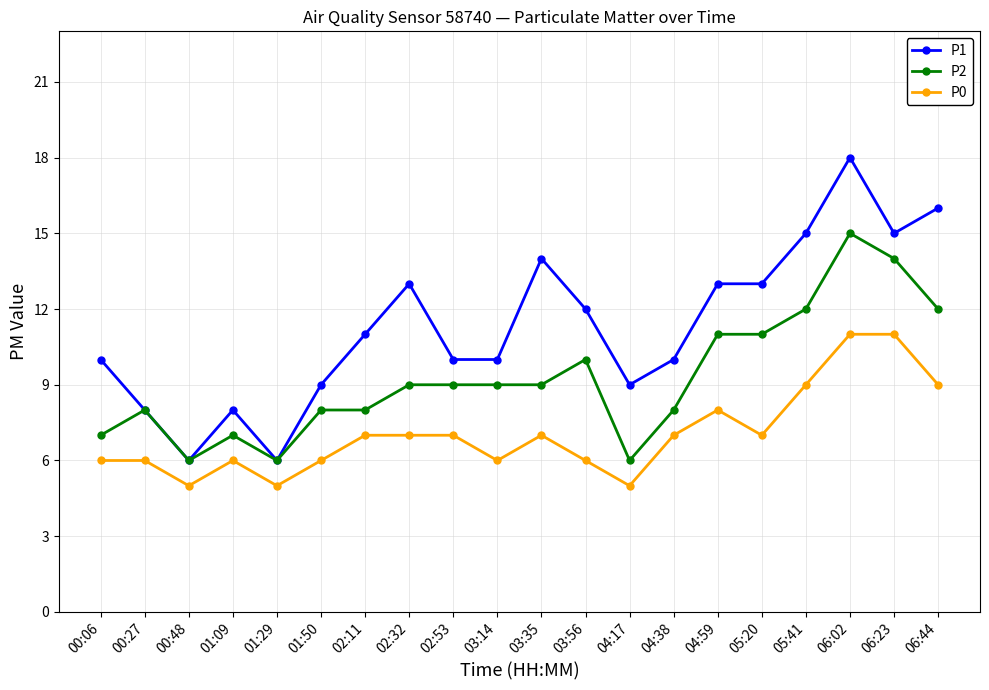

Rank the series by their average value, from lowest to highest.

P0, P2, P1